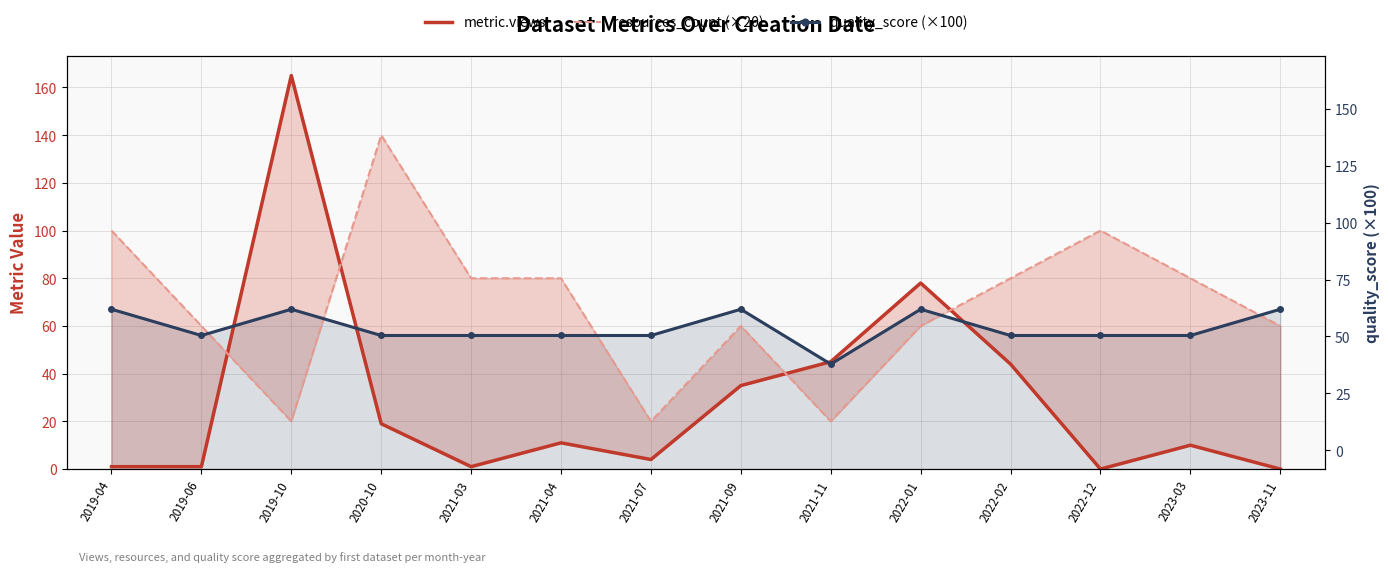

How many resources_count (×20) values are between 60 and 80?

8